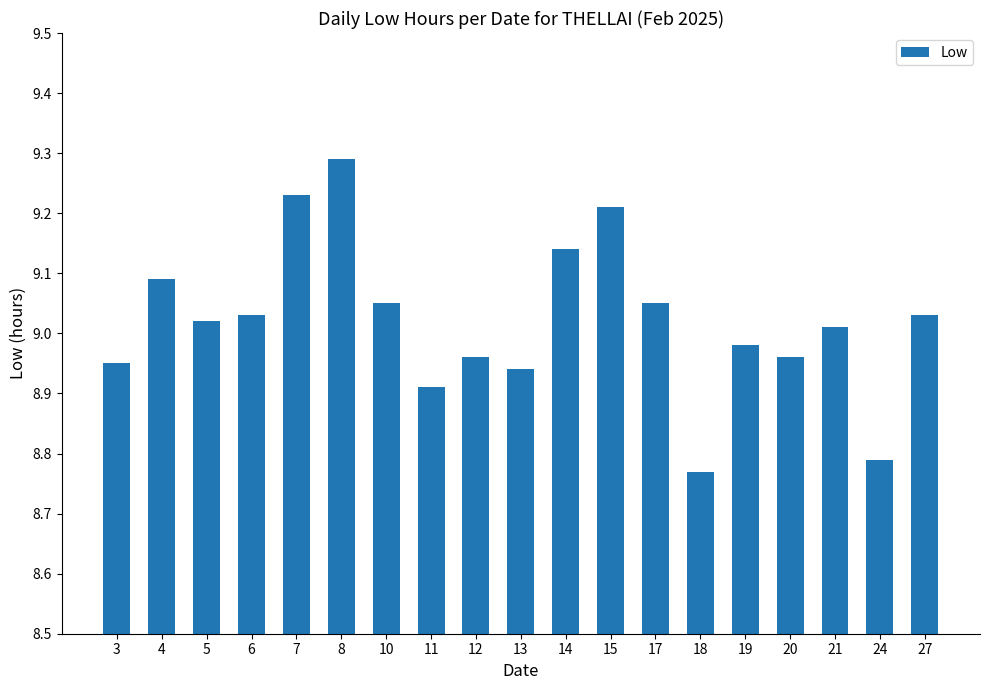

Where is the data nearest to the value 9?

21